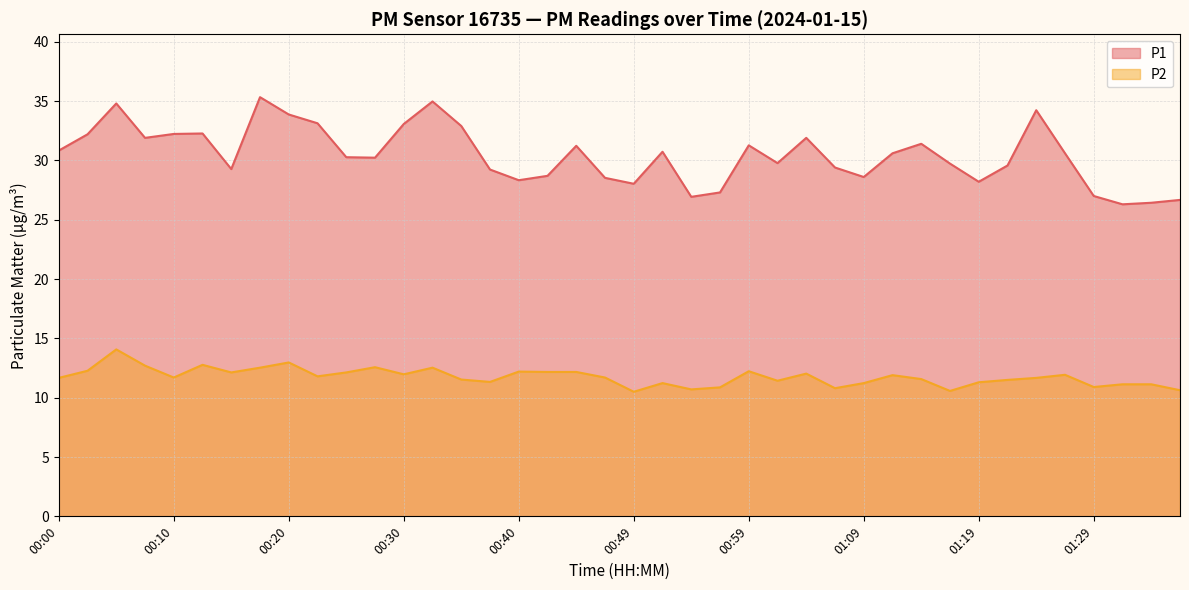

What is the average value of the P1 series?

30.4